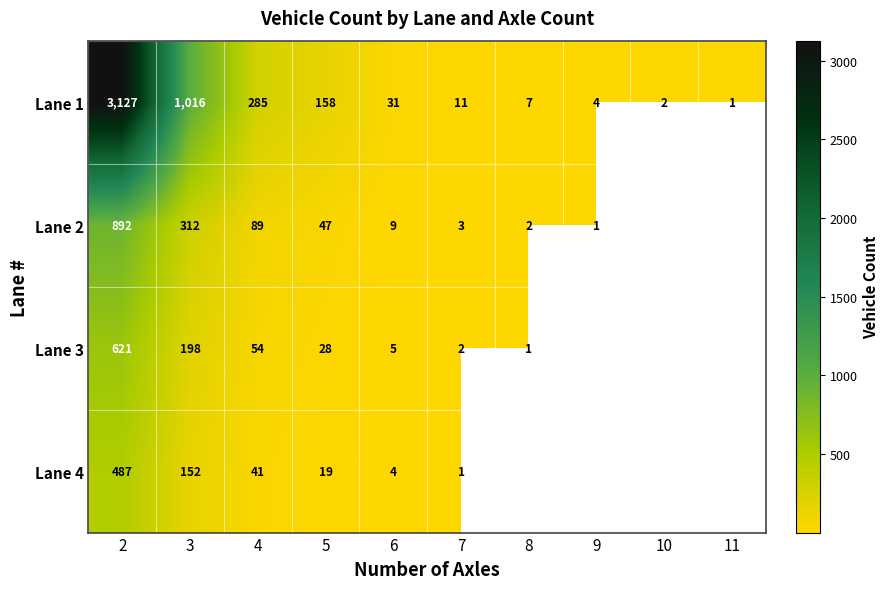

Where is Lane 1 nearest to the value 1564?

3